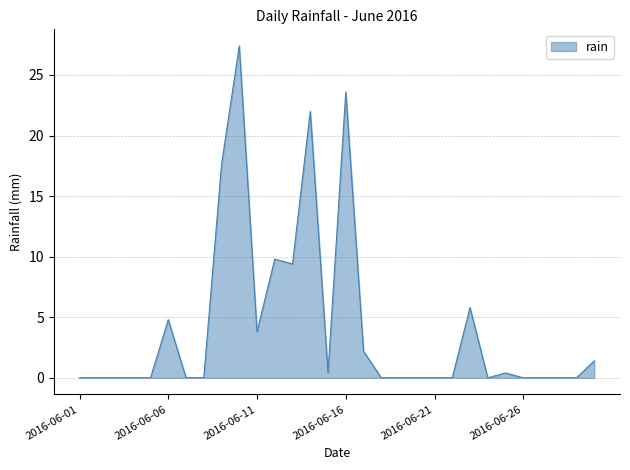

What is the maximum value shown in the chart?

27.4